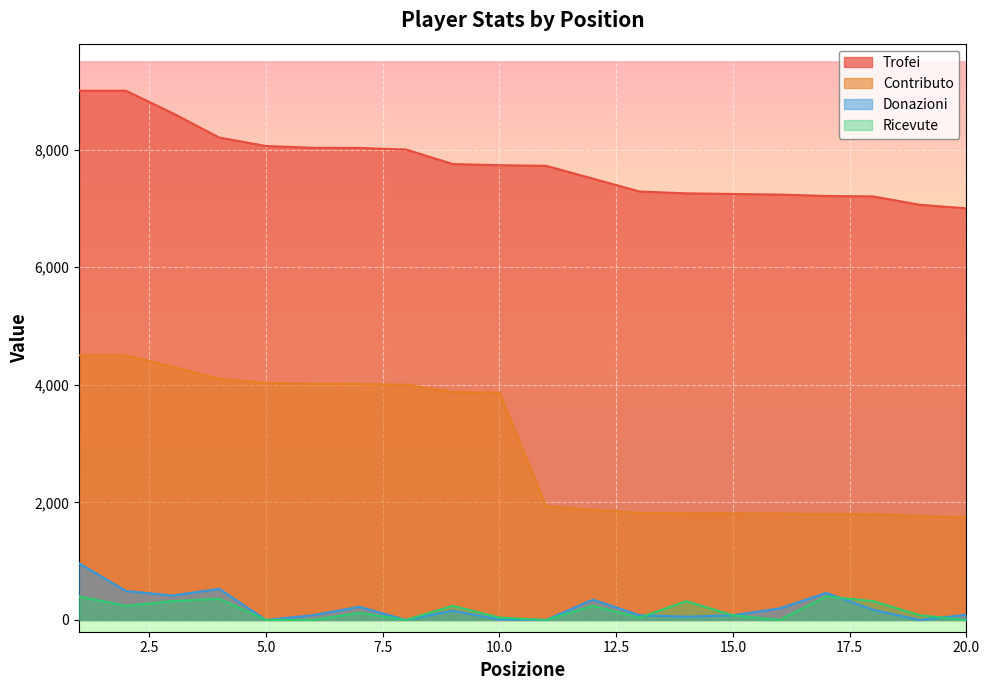

What is the average value of the Ricevute series?

160